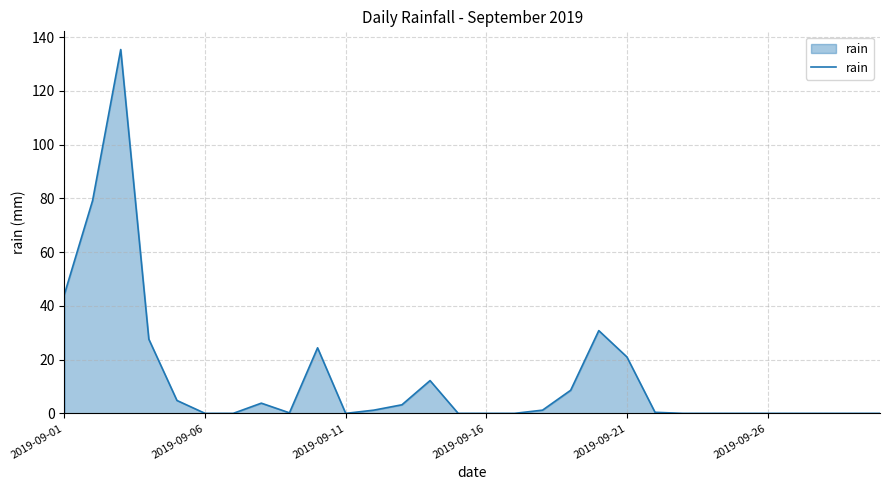

What is the greatest value displayed?

135.4